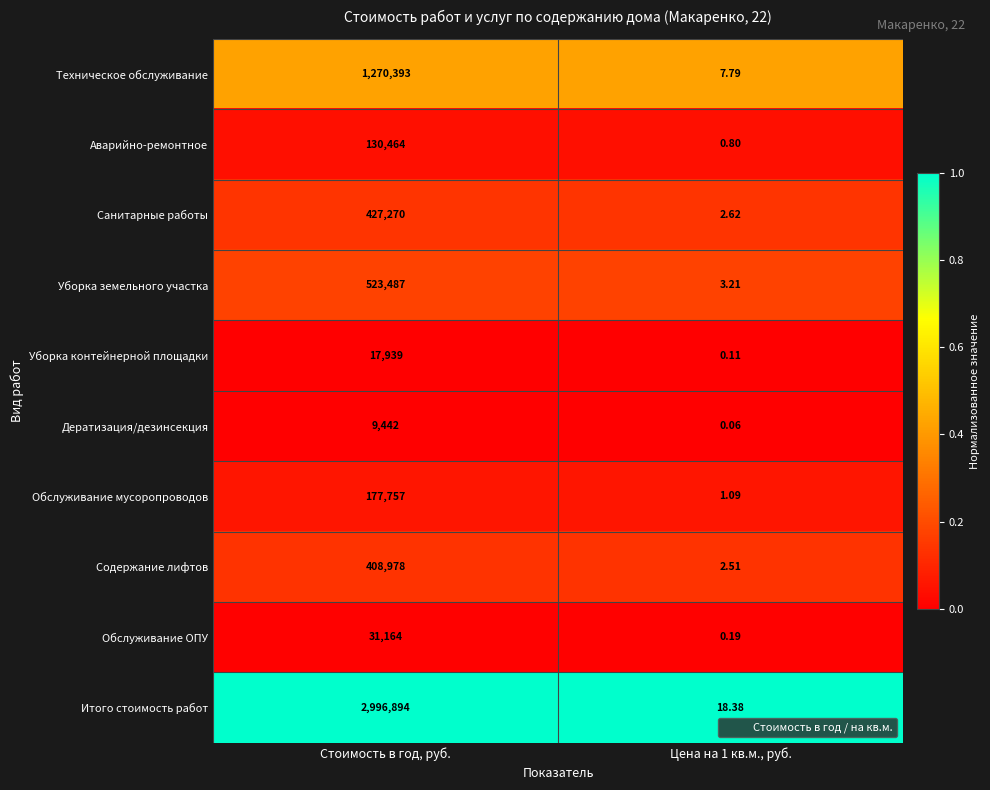

List the series in order of their peak value, highest first.

Итого стоимость работ, Техническое обслуживание, Уборка земельного участка, Санитарные работы, Содержание лифтов, Обслуживание мусоропроводов, Аварийно-ремонтное, Обслуживание ОПУ, Уборка контейнерной площадки, Дератизация/дезинсекция